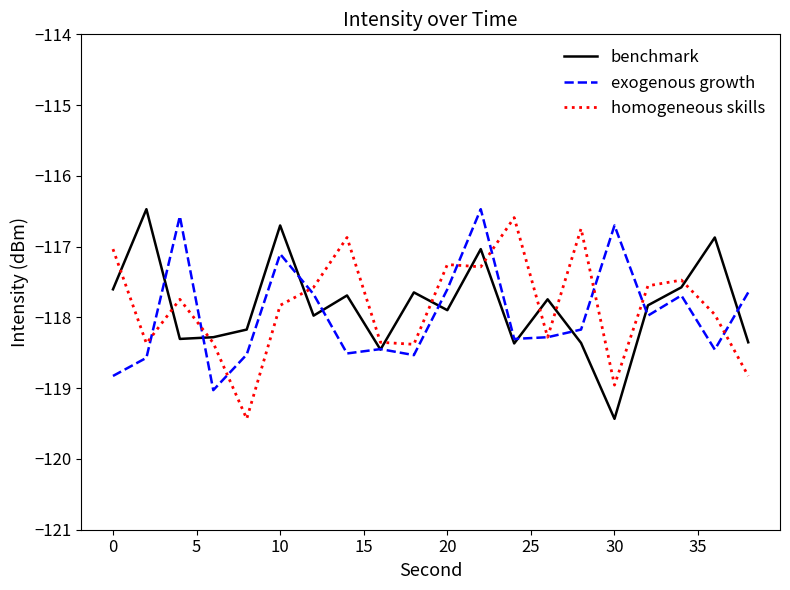

At how many categories does at least one series exceed -117?

9